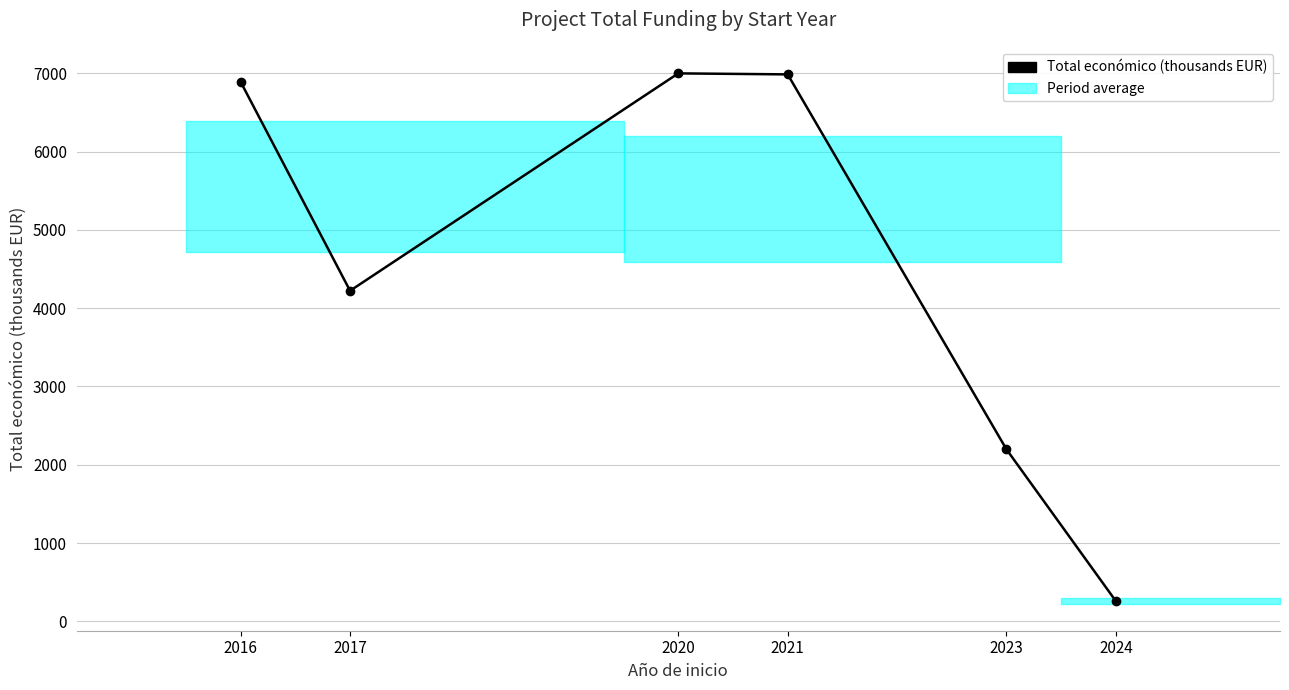

How many lines are shown in the chart?

1